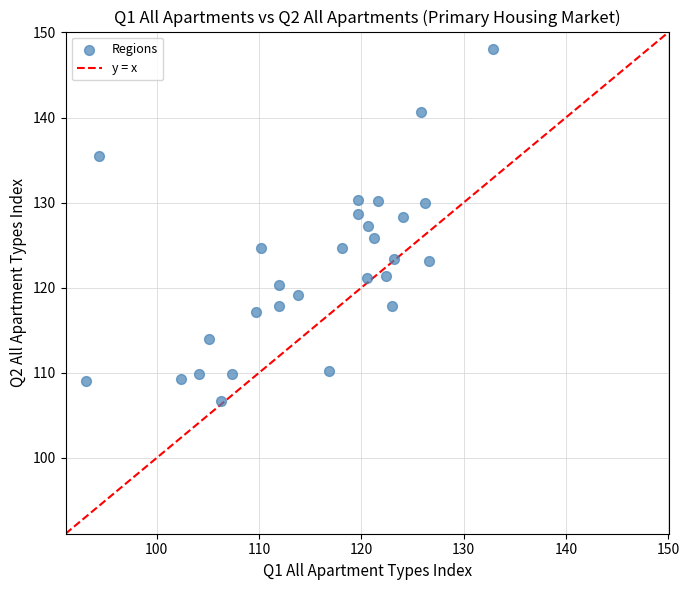

What is the range of Y values (max minus min)?

41.4